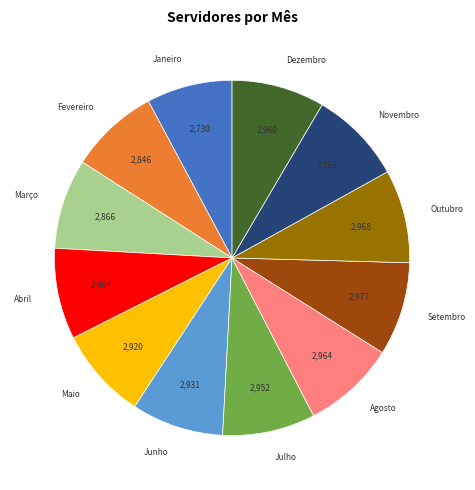

Does Agosto represent more than half of the total?

No